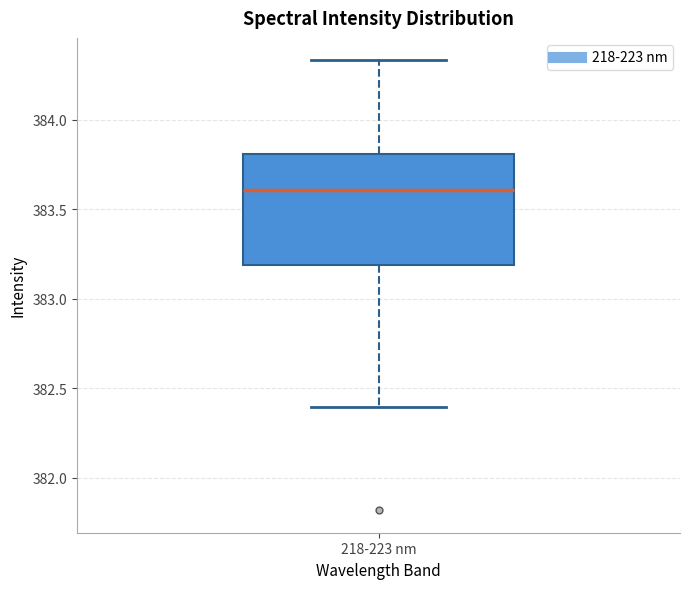

Transcribe this box plot: give where the median line is, the range the box spans, and where the two whiskers end, as read against the y-axis. The values are not printed on the chart, so give them approximately, as read against the axis.

median 383.60, box 383.20 to 383.80, whiskers 382.40 to 384.35